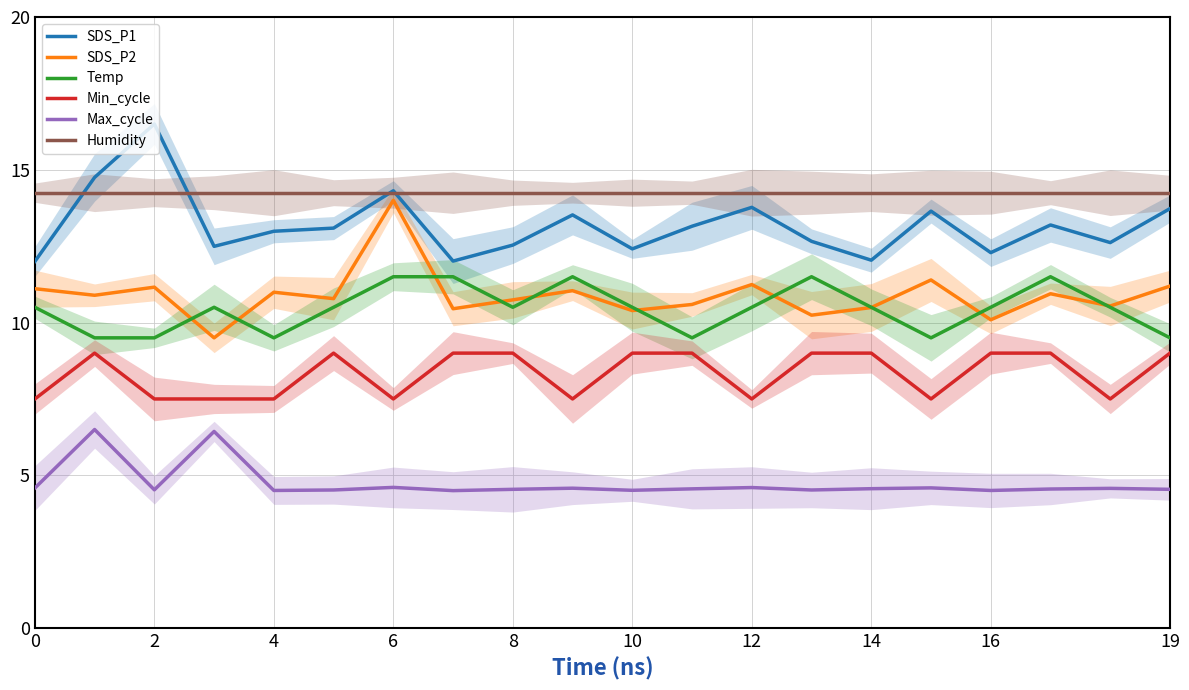

What is the label of the 14th point from the left?

13